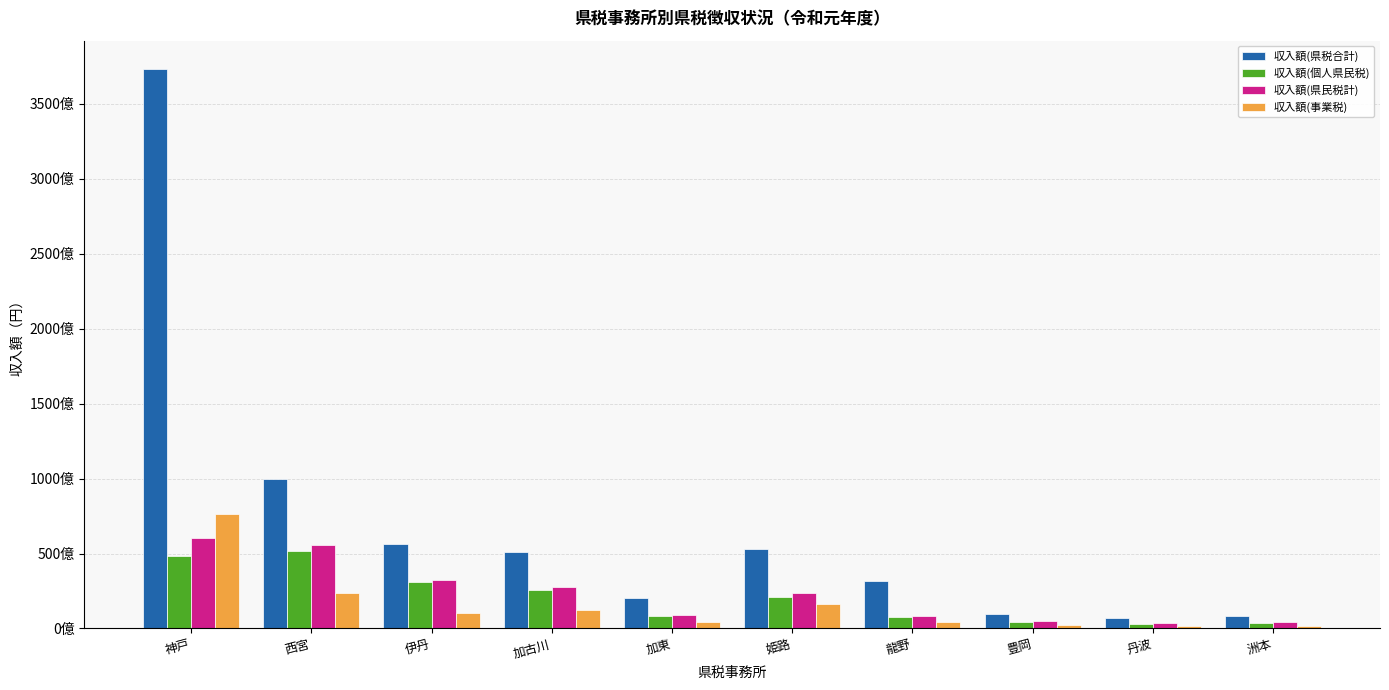

What is the difference between the 収入額(県税合計) values at 龍野 and 豊岡?

22283757801